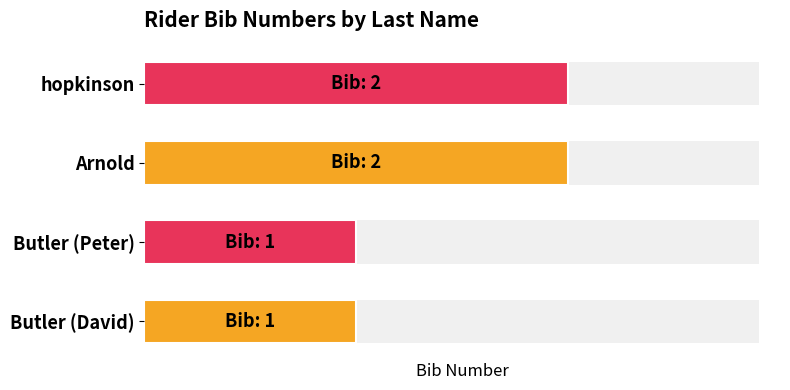

Rank the categories by value from lowest to highest.

0, 1, 2, 3